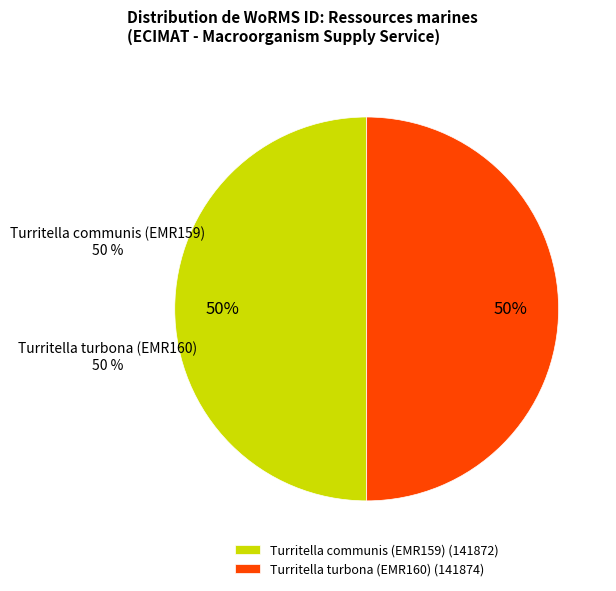

What is the largest slice in the pie chart?

Turritella turbona (EMR160)